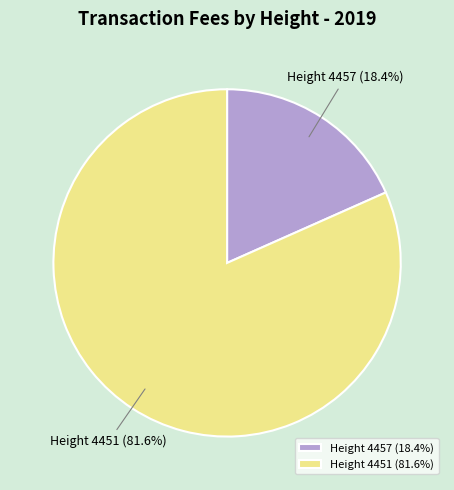

What is the total percentage of Height 4451 and Height 4457?

100.0%